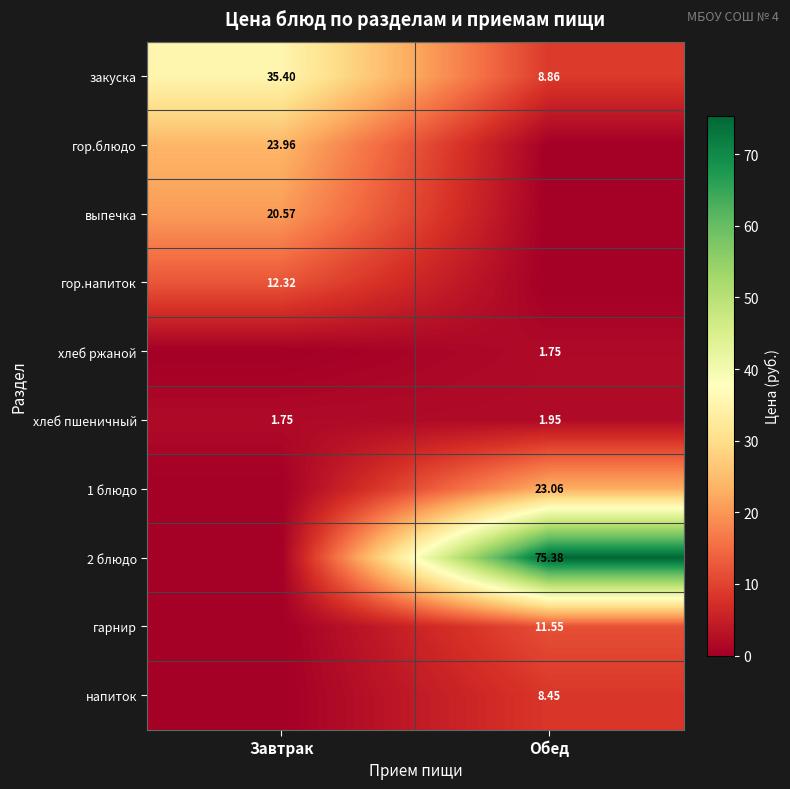

Which category has the lowest value in the закуска series?

Обед